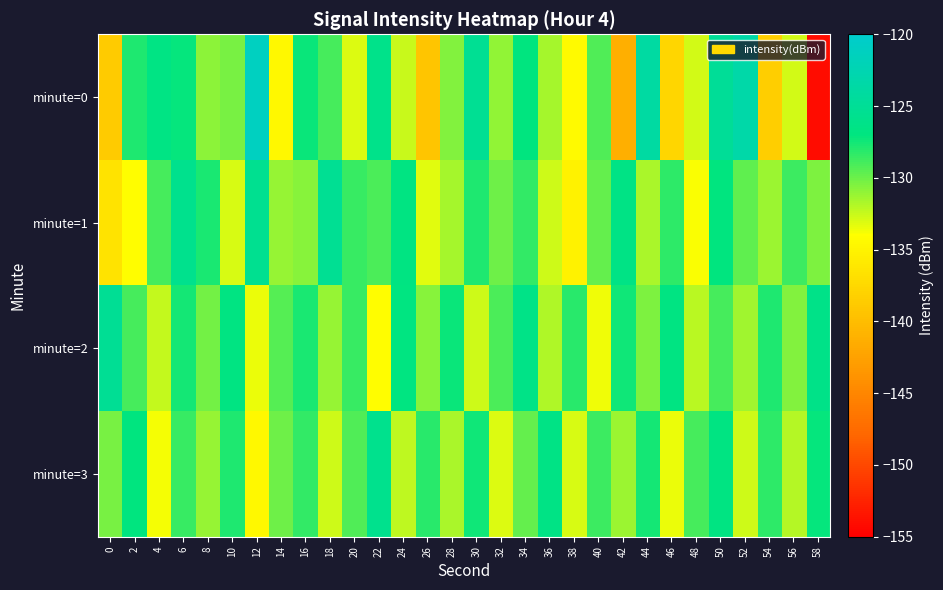

What is the difference between the highest and lowest values at 30?

7.4